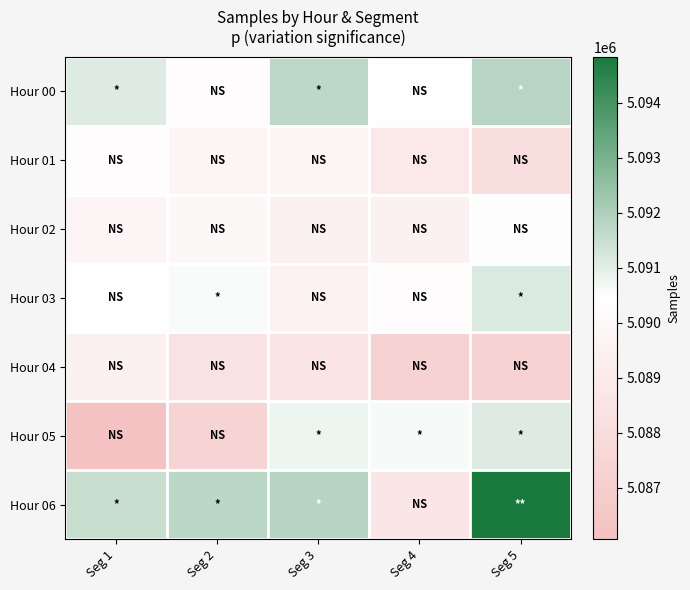

Reading left to right, what are all the values shown in this chart?

Hour 00: Seg 1=5091083	Seg 2=5090305	Seg 3=5091685	Seg 4=5090406	Seg 5=5091806
Hour 01: Seg 1=5090274	Seg 2=5089662	Seg 3=5089775	Seg 4=5088931	Seg 5=5088090
Hour 02: Seg 1=5089735	Seg 2=5089947	Seg 3=5089515	Seg 4=5089471	Seg 5=5090339
Hour 03: Seg 1=5090422	Seg 2=5090567	Seg 3=5089543	Seg 4=5090309	Seg 5=5091135
Hour 04: Seg 1=5089468	Seg 2=5088411	Seg 3=5088543	Seg 4=5087236	Seg 5=5087297
Hour 05: Seg 1=5086064	Seg 2=5087383	Seg 3=5090790	Seg 4=5090590	Seg 5=5091099
Hour 06: Seg 1=5091489	Seg 2=5091746	Seg 3=5091829	Seg 4=5088683	Seg 5=5094836